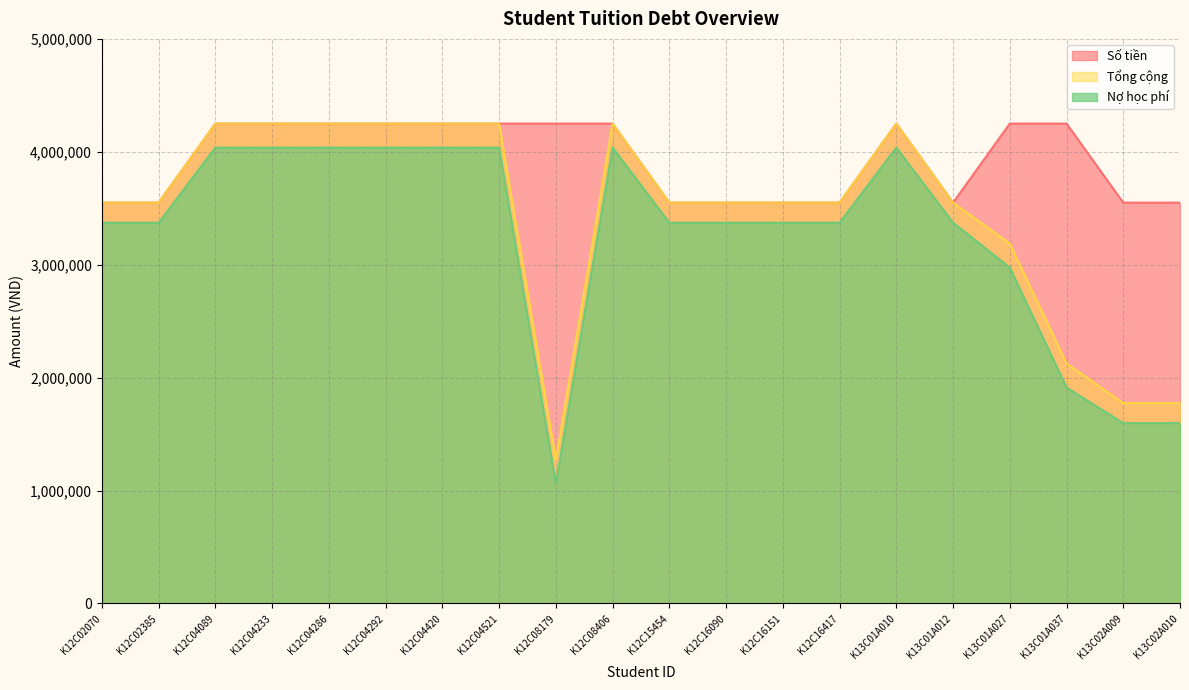

How many data points in Số tiền are less than 4250000?

9